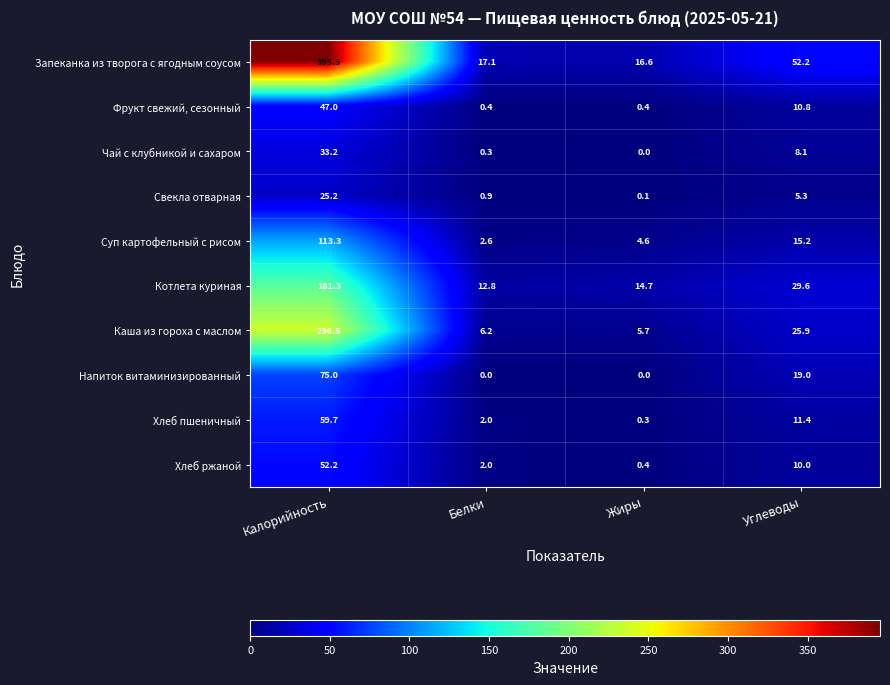

What is the difference between the second highest and minimum values in the Чай с клубникой и сахаром series?

8.1